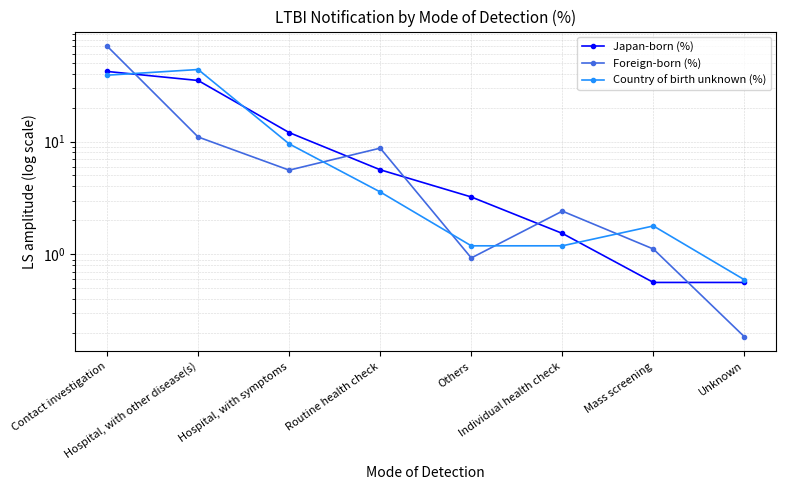

At which label does Country of birth unknown (%) first exceed 3?

Contact investigation